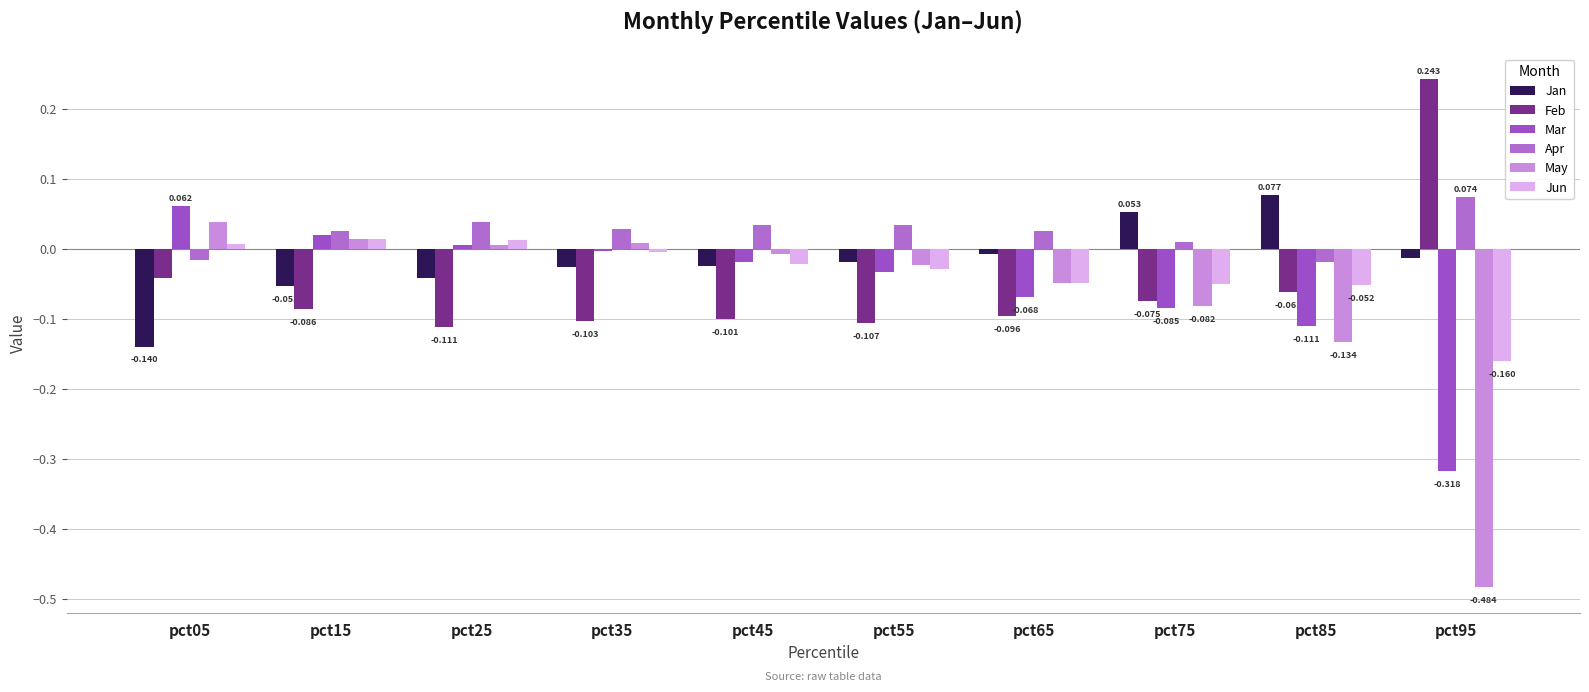

What is the difference between the maximum and minimum values in the Mar series?

0.4